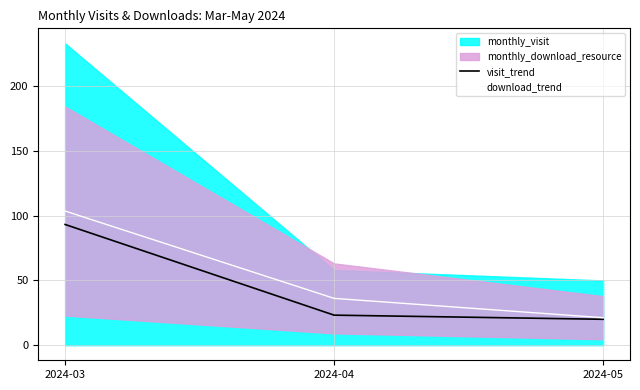

What is the minimum value for download_trend?

21.2